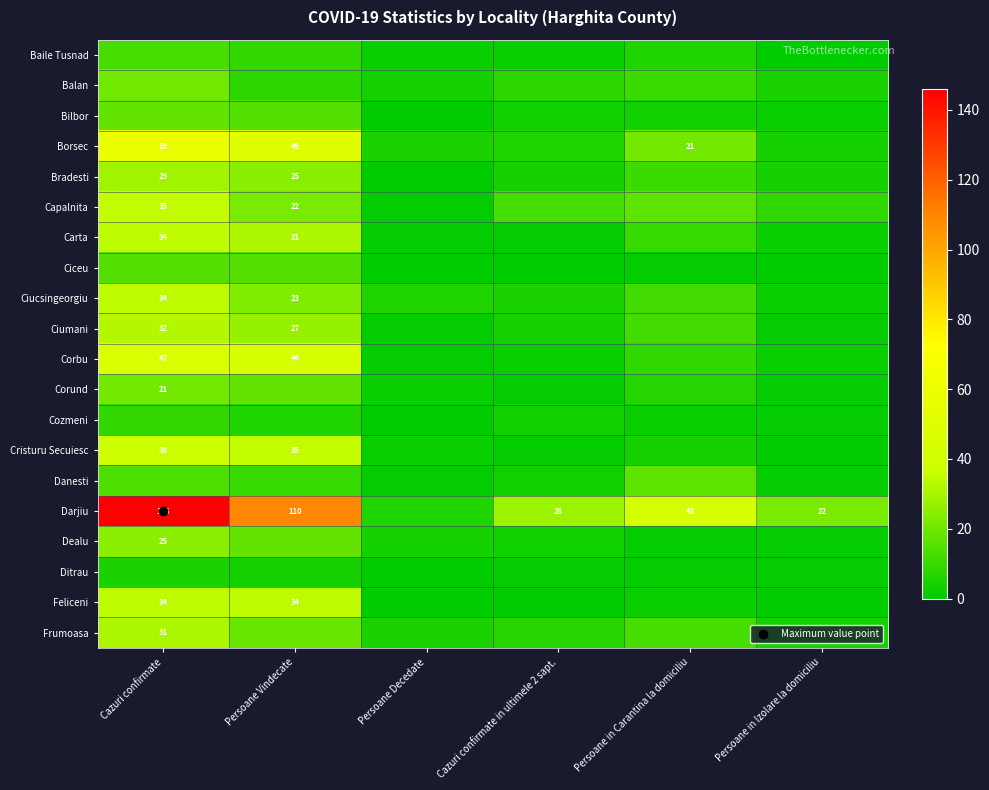

Is it true that Corund equals 2 at Cazuri confirmate in ultimele 2 sapt.?

False